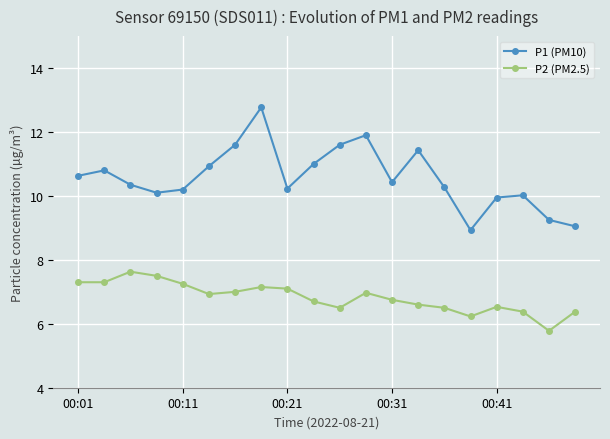

What is the sum of all P1 (PM10) values?

211.4